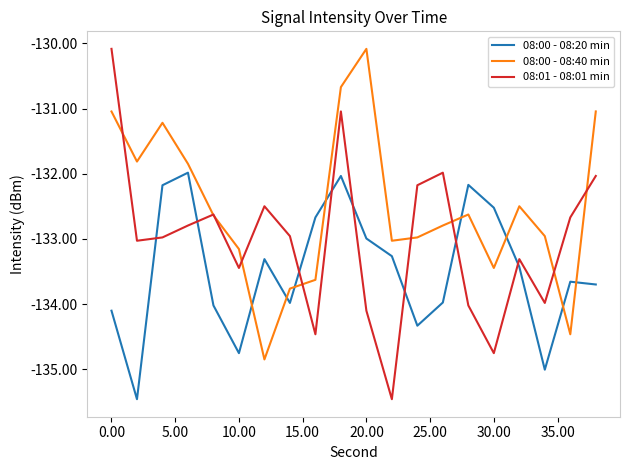

What is the lowest value of the 08:01 - 08:01 min series?

-135.5